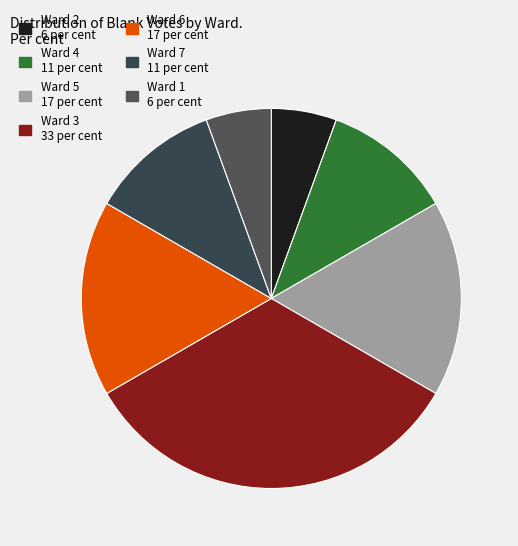

To the nearest percent, what is the combined percentage of Ward 1 and Ward 6?

22%